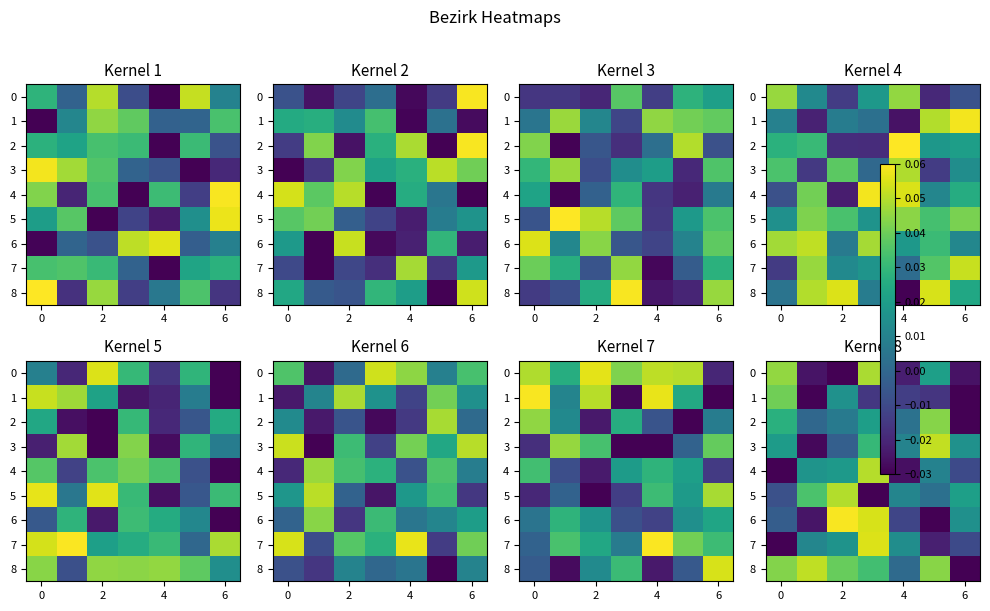

Is it true that row_4 equals -0.0 at −2?

False